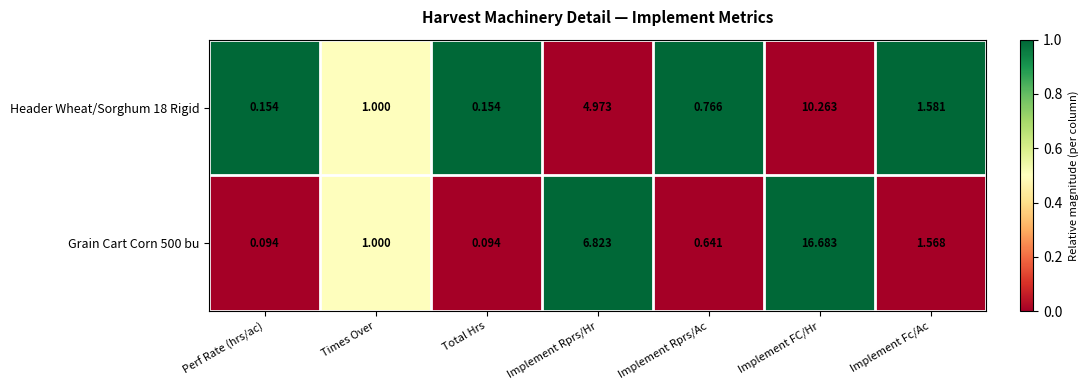

At which label is Grain Cart Corn 500 bu closest to 8?

Implement Rprs/Hr